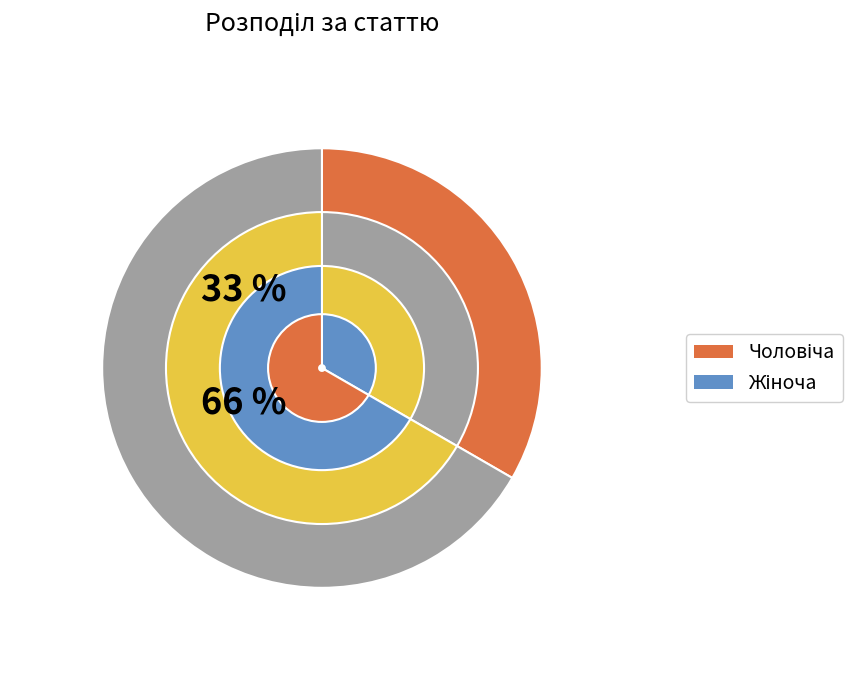

What is the majority slice?

Жіноча